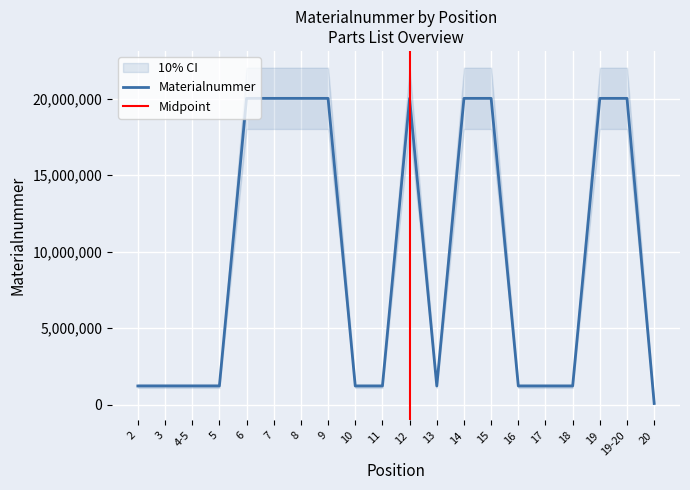

What position from the left is 4-5?

3